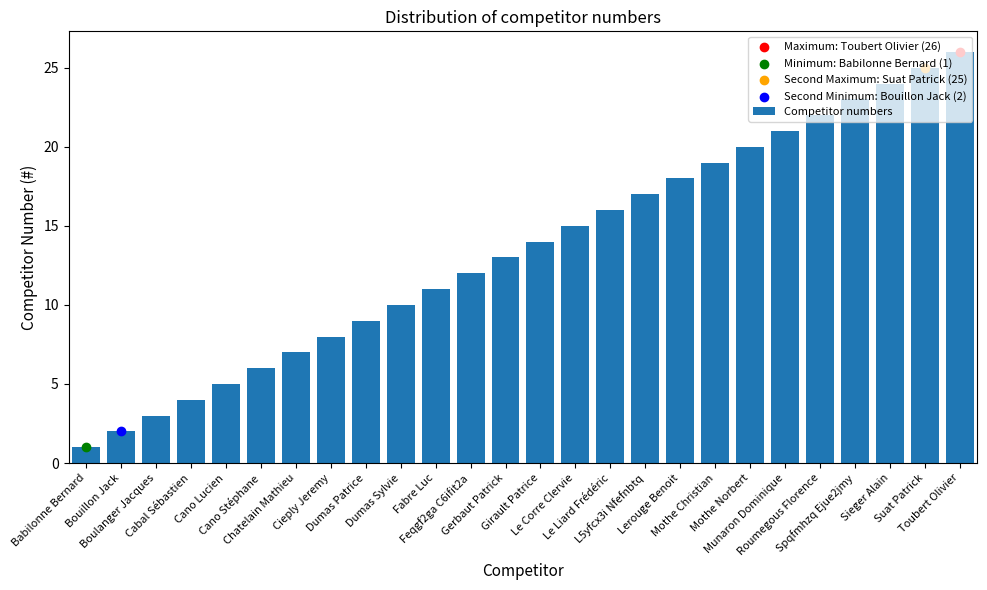

What is the change in value from Dumas Patrice to Lerouge Benoit?

+9